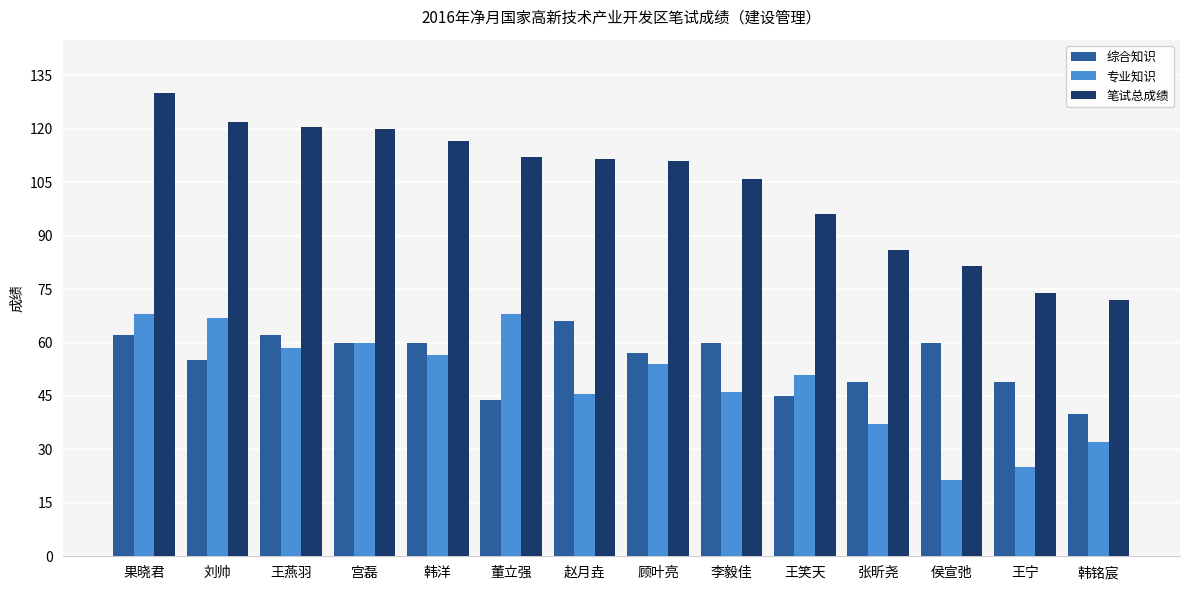

What is the smallest value displayed?

21.5